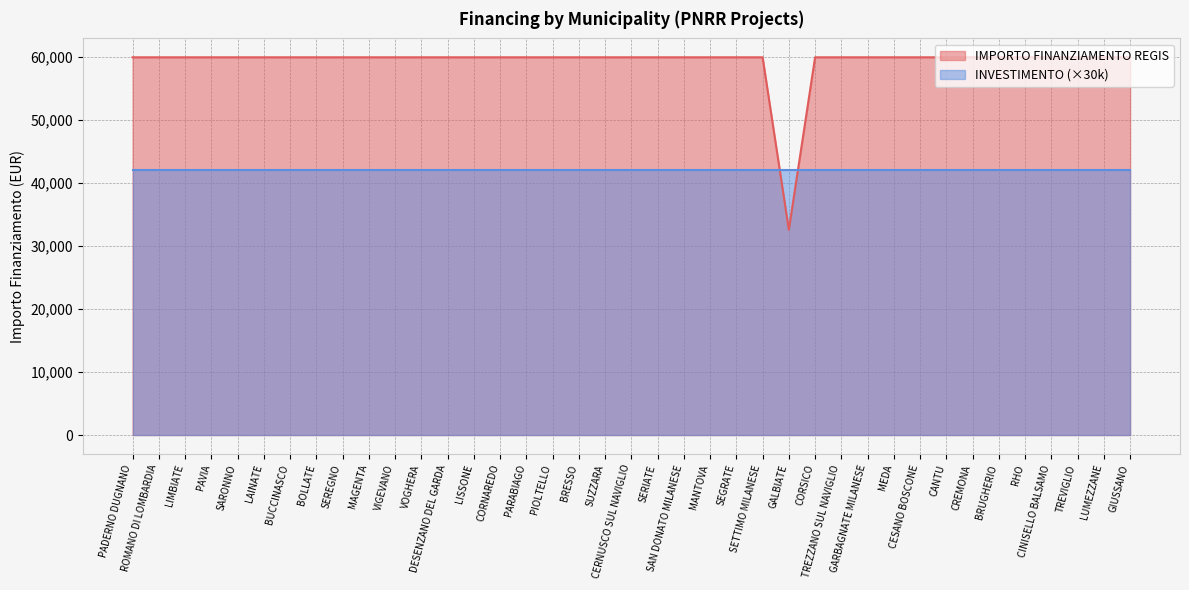

Read the value at SAN DONATO MILANESE.

59966